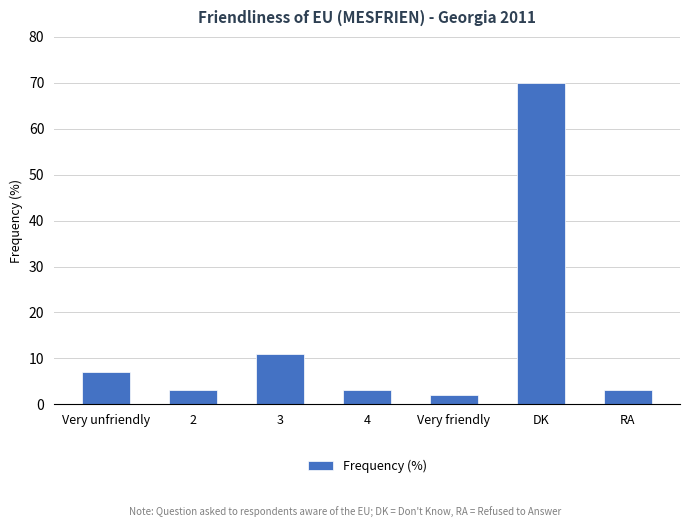

Where is the data nearest to the value 36?

3